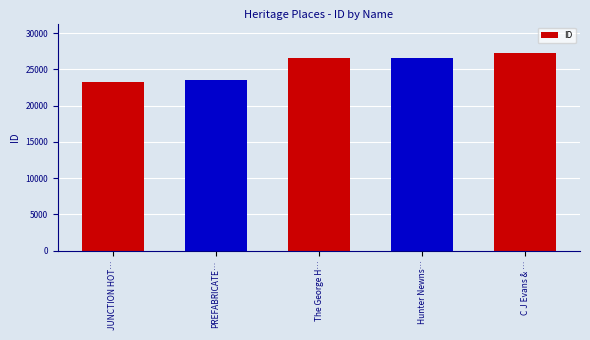

How many categories are shown in the chart?

5